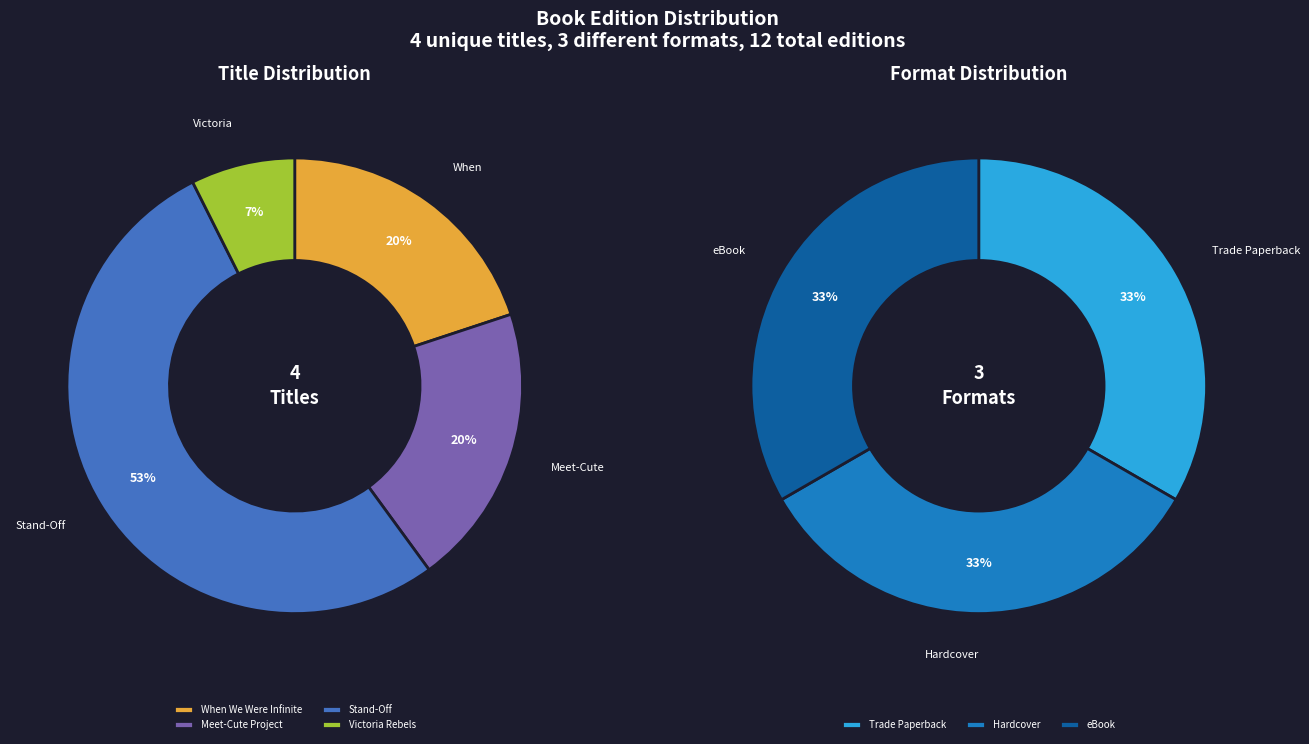

How many segments does this pie chart have?

4